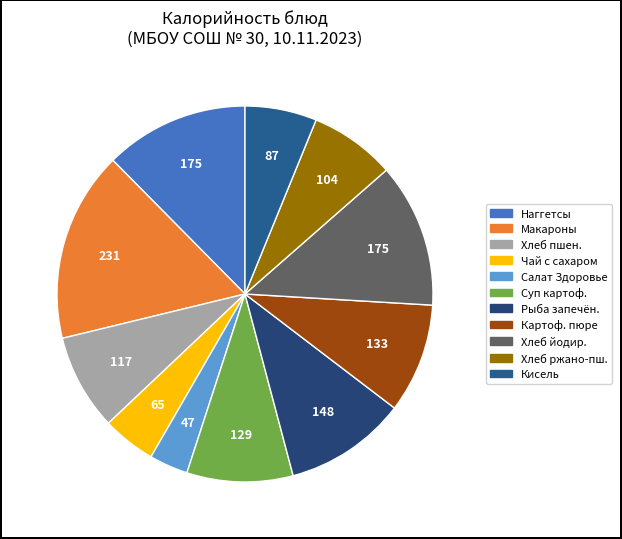

Count the number of slices in the pie.

11